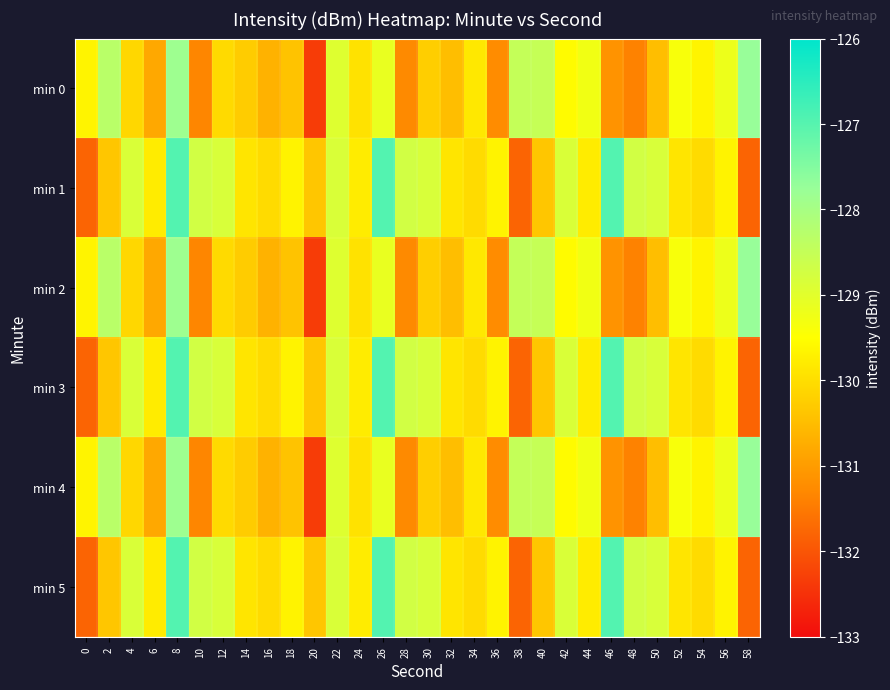

At 32, list the series in order from smallest to largest.

min 0, min 2, min 4, min 1, min 3, min 5